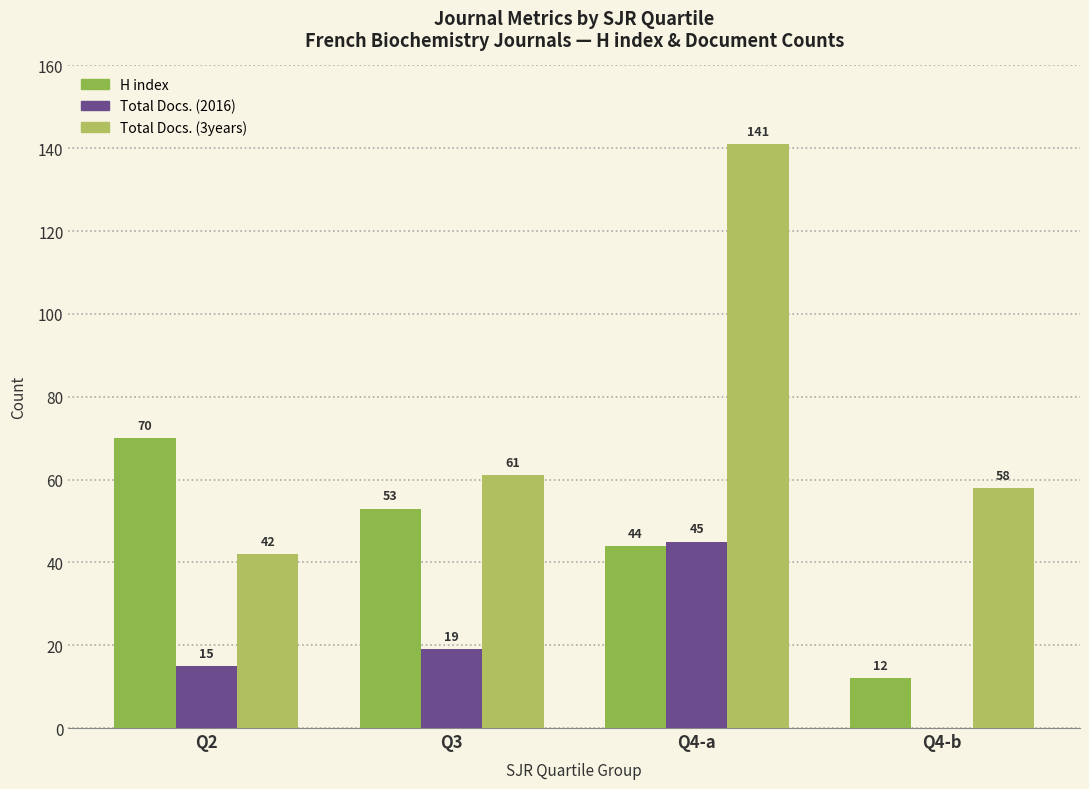

What is the highest value of the H index series?

70